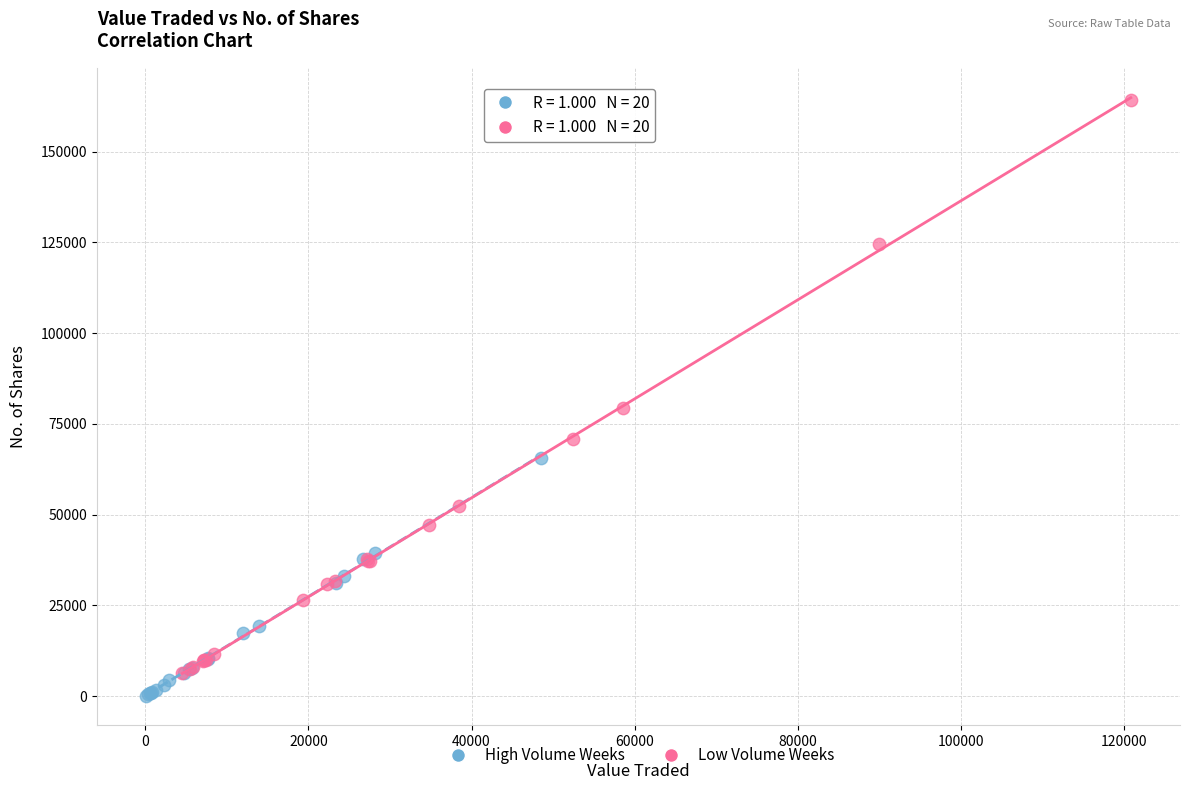

Which series has the largest Y range (max minus min)?

Low Volume Weeks